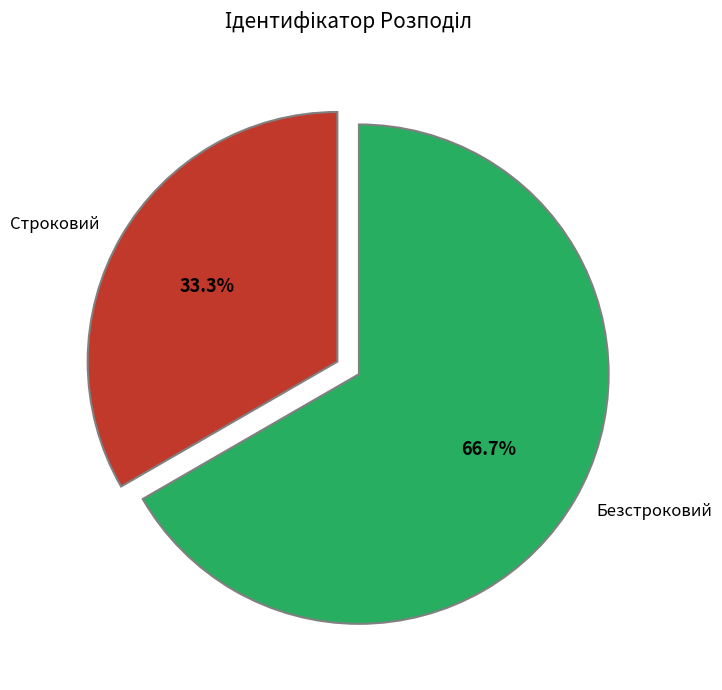

To the nearest percent, what is the difference between the Безстроковий and Строковий slice percentages?

33%